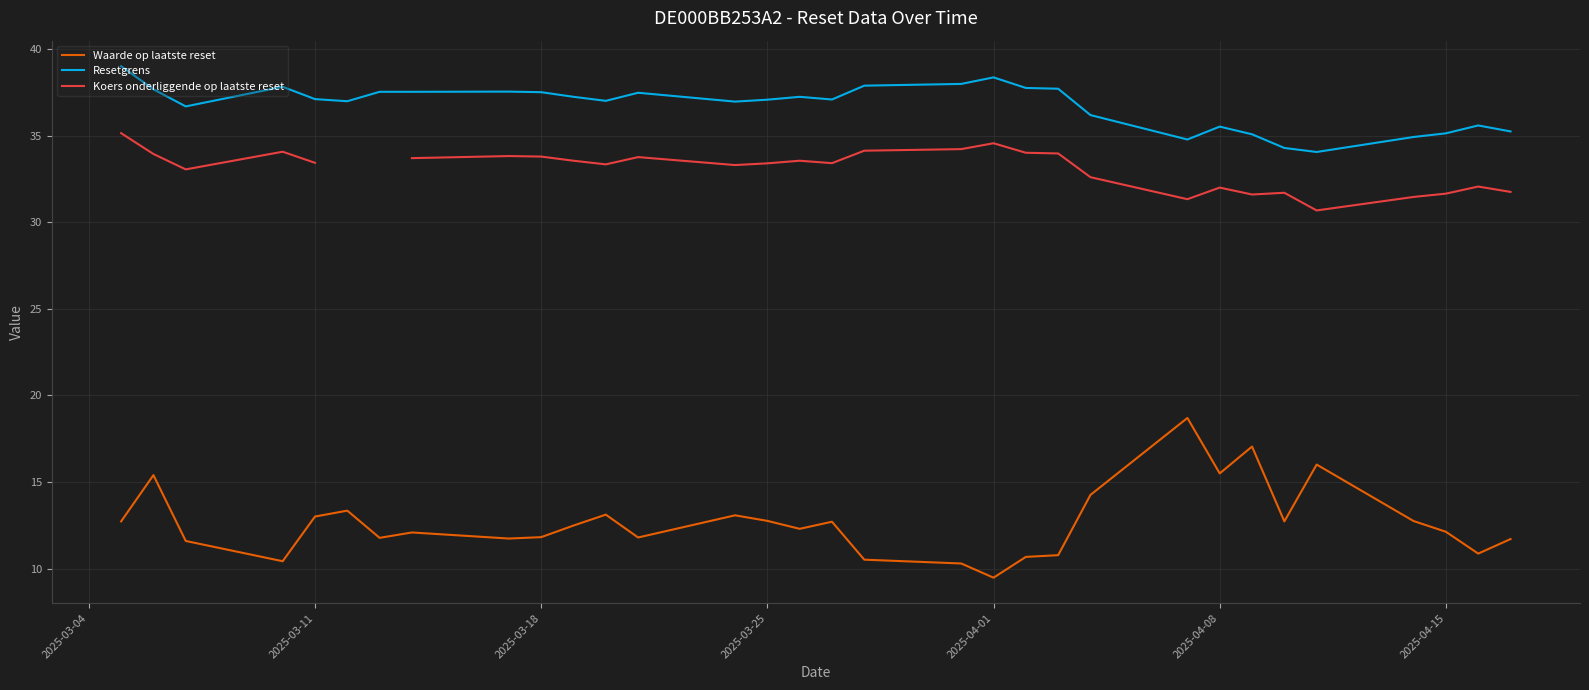

Does the chart have visible grid lines?

Yes